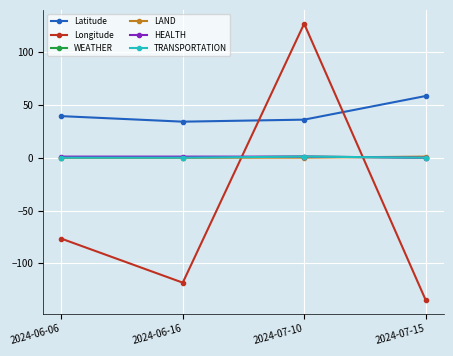

Does the chart have visible grid lines?

Yes